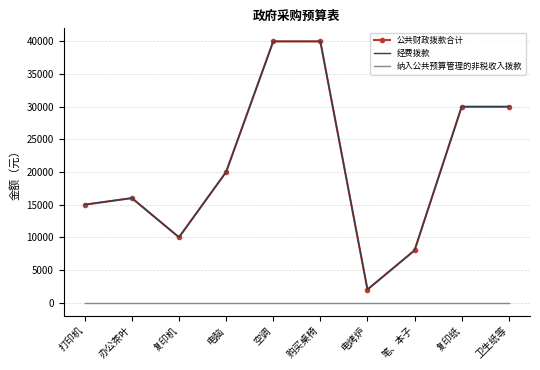

At which category is the sum across all series the highest?

空调